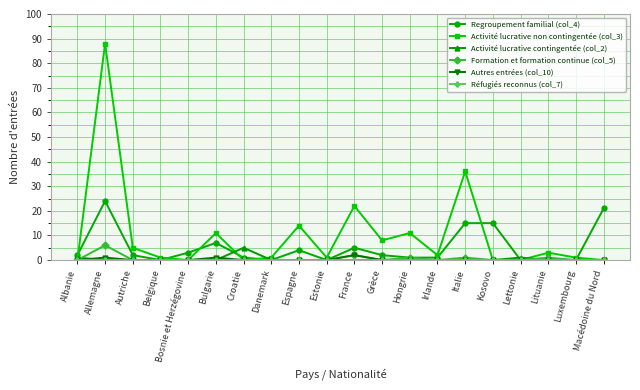

How many series are shown in this chart?

6